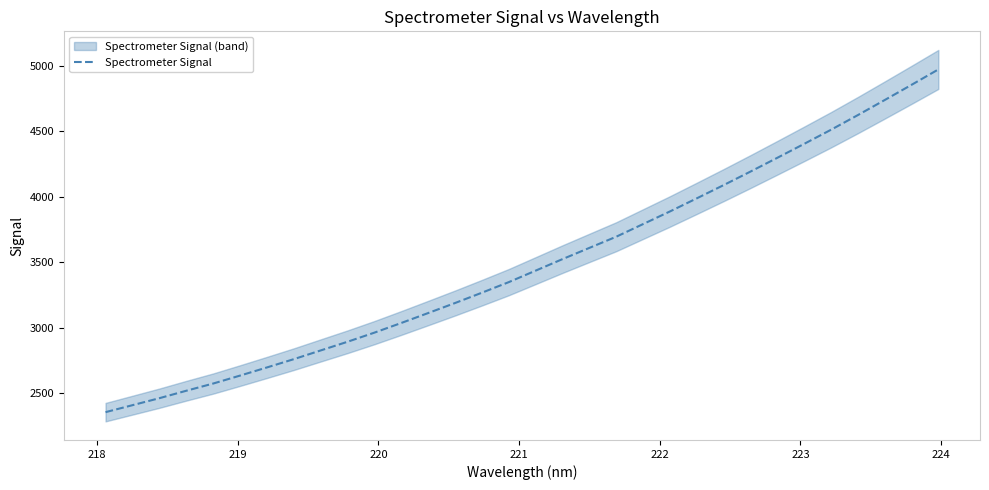

Reading left to right, transcribe all the data shown in this chart.

2353.8	2407.0	2460.4	2517.2	2572.2	2633.0	2695.2	2758.5	2825.1	2891.5	2961.2	3035.0	3110.8	3187.4	3266.2	3346.9	3434.8	3522.8	3608.4	3693.8	3790.3	3886.8	3986.9	4088.0	4191.4	4296.6	4403.0	4510.7	4622.7	4737.6	4853.8	4971.4